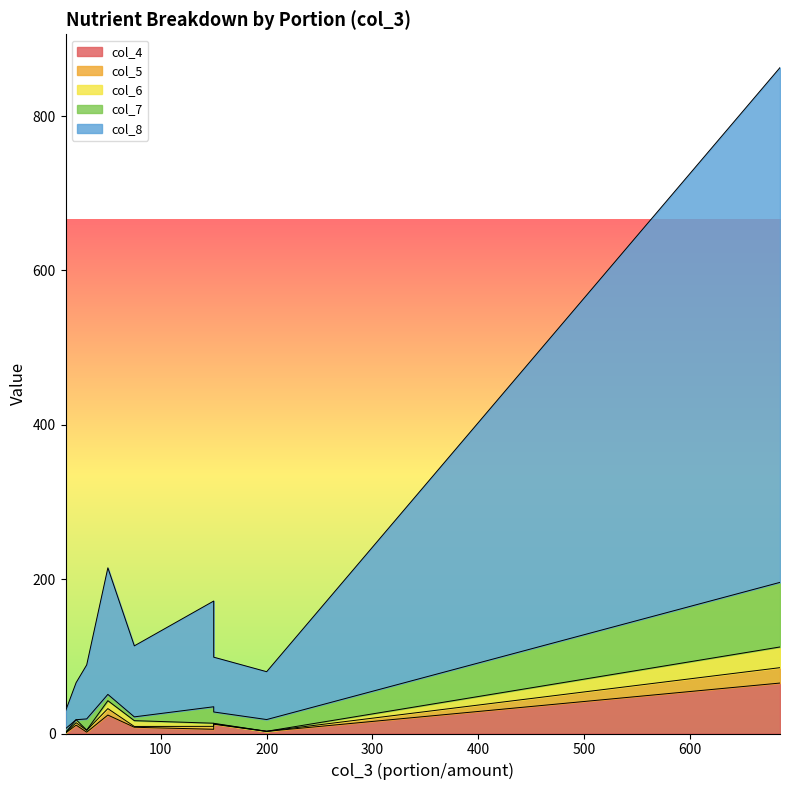

What is the sum of the col_4 values at 200 and 20?

13.6